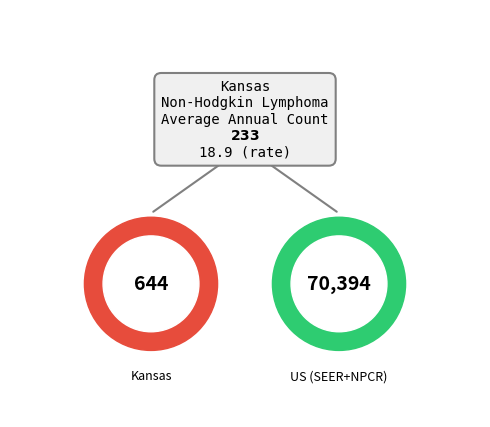

The Kansas slice represents 1% of the pie. True or false?

True